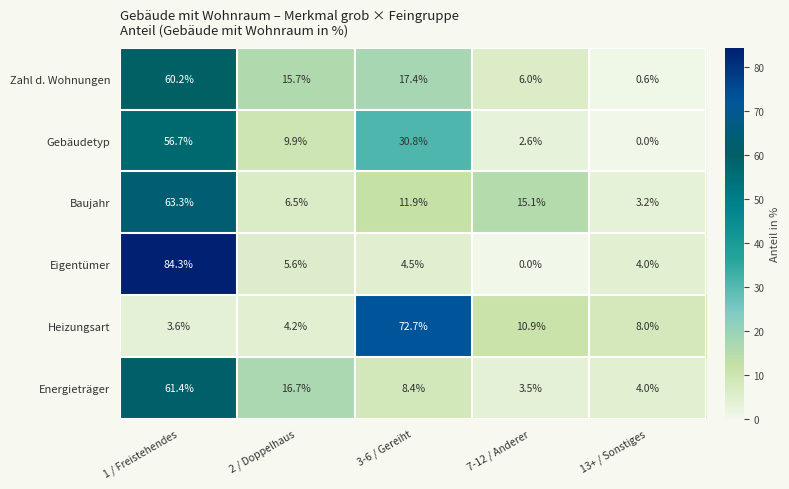

What is the difference between the second highest and minimum values in the Baujahr series?

11.9